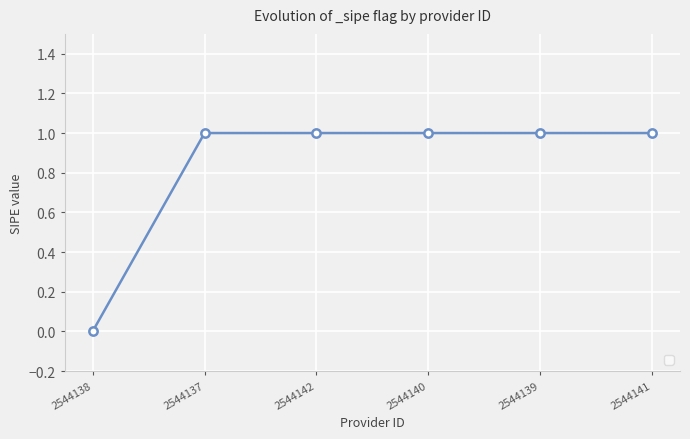

Which label corresponds to the smallest value in the chart?

2544138